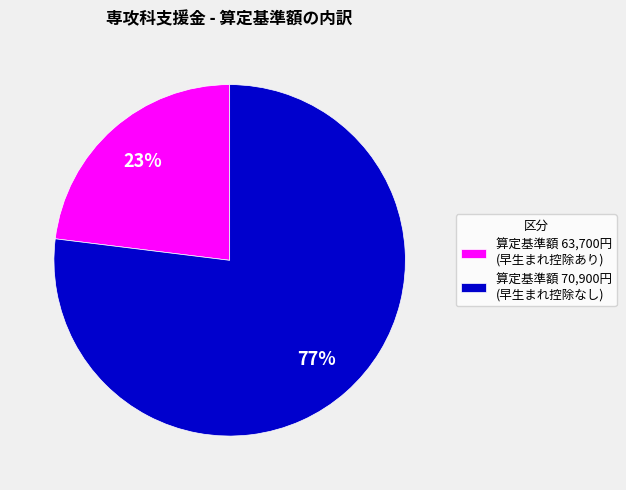

Rank the categories by value from highest to lowest.

算定基準額 70,900円 (早生まれ控除なし), 算定基準額 63,700円 (早生まれ控除あり)